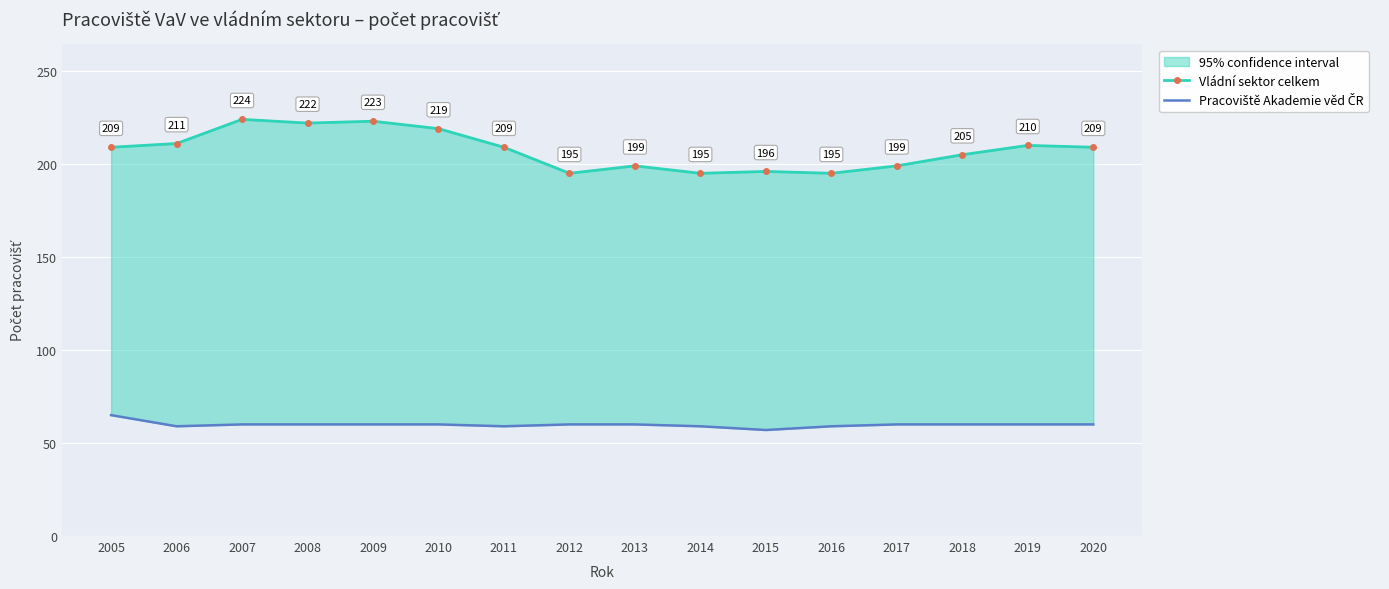

Rank the series by their average value, from lowest to highest.

Pracoviště Akademie věd ČR, Vládní sektor celkem